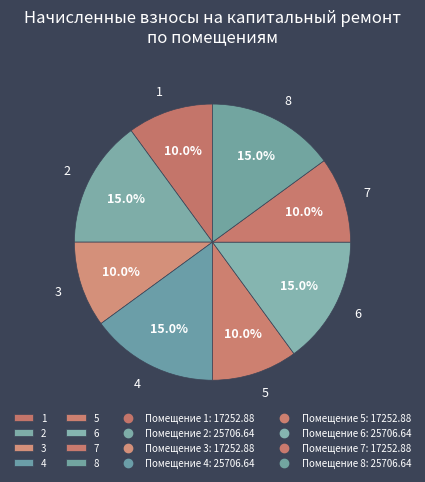

Approximately how many times larger is the value at 5 compared to 8?

0.7